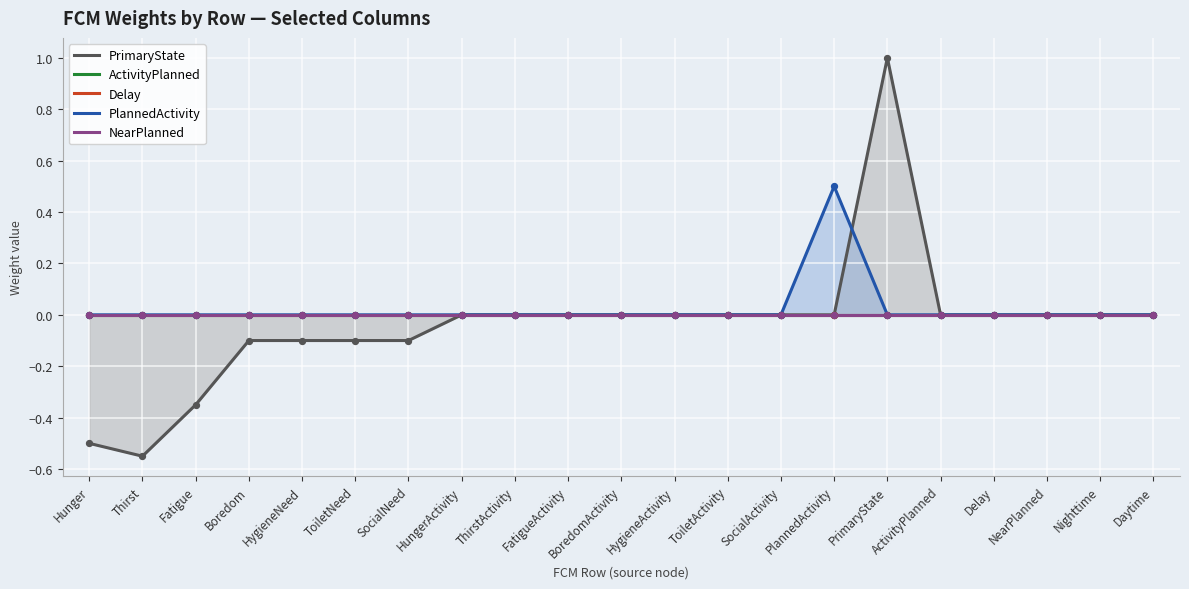

At which category is the sum across all series the highest?

PrimaryState